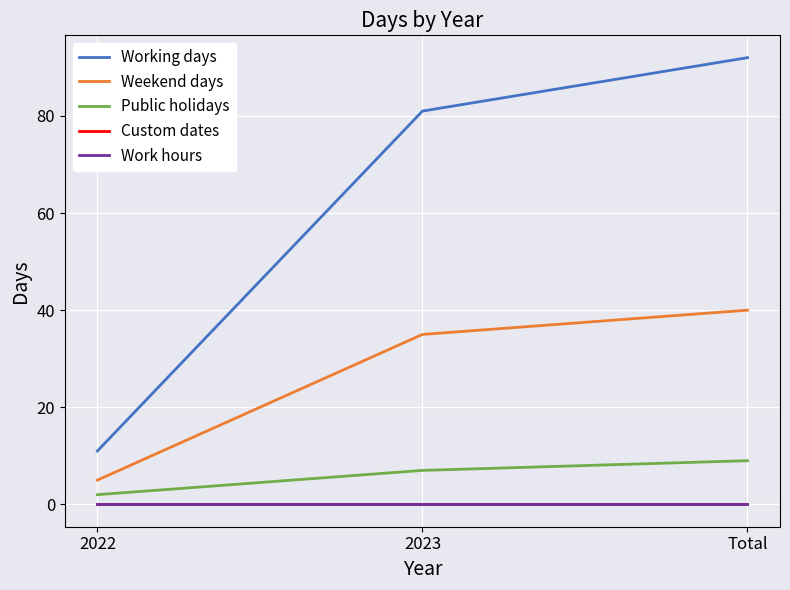

Which series has the largest total across all categories?

Working days